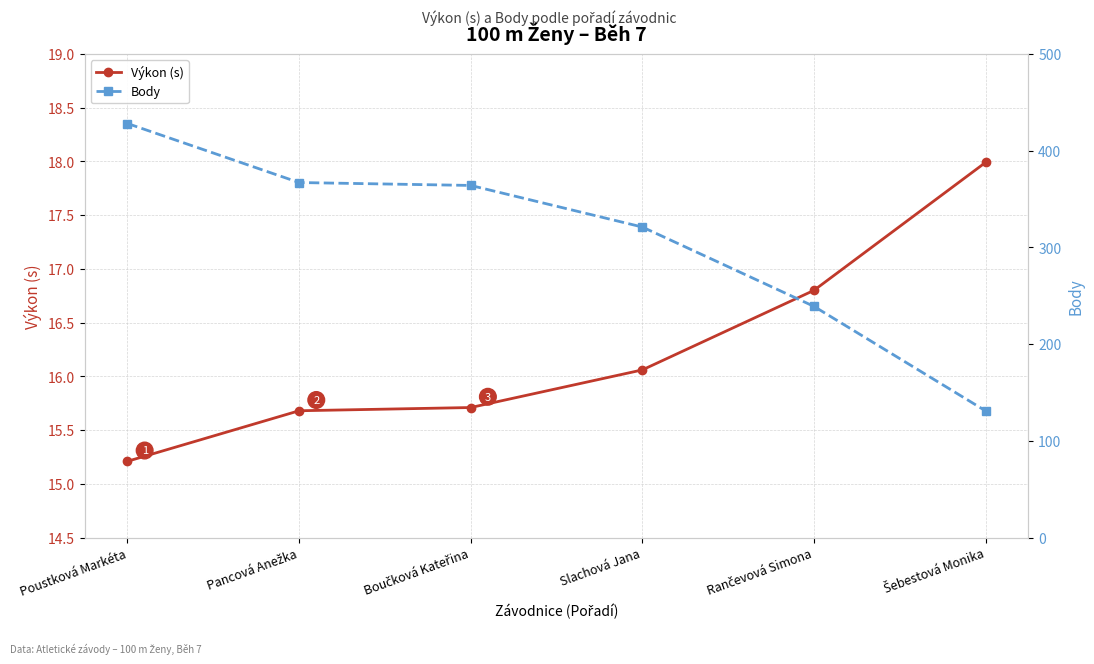

How many lines are shown in the chart?

2